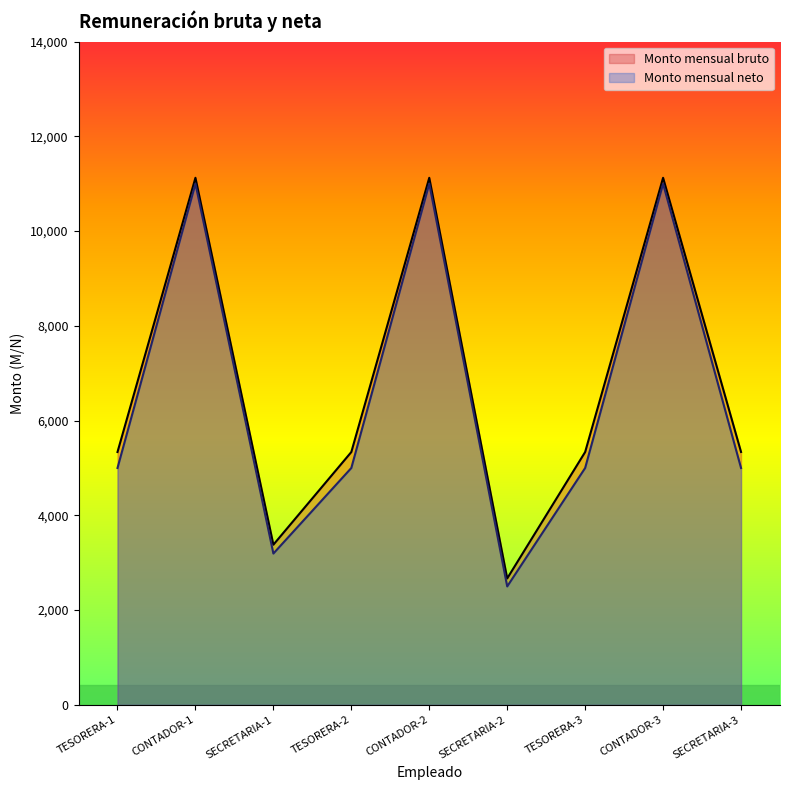

Which has a higher value, CONTADOR-3 or CONTADOR-2?

CONTADOR-3